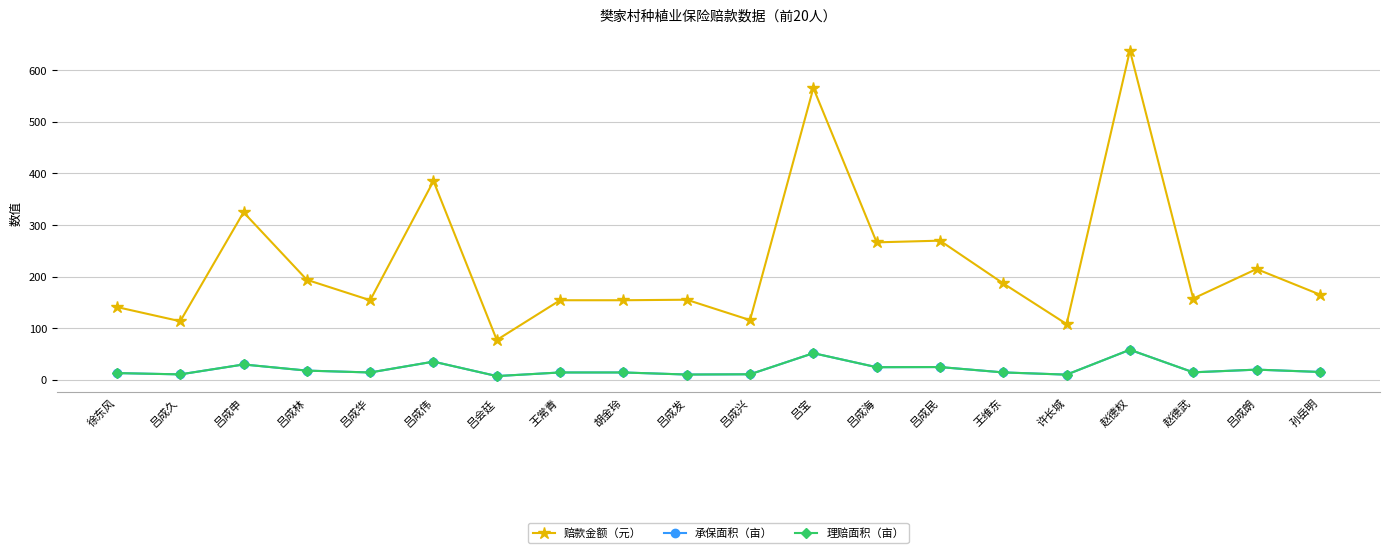

Reading right to left, what are all the values shown in this chart?

赔款金额（元）: 165.0	214.5	157.3	638.0	107.8	186.5	269.5	266.2	565.4	115.5	155.0	154.0	154.0	77.0	385.0	154.0	193.6	324.5	113.3	140.8
承保面积（亩）: 15.0	19.5	14.3	58.0	9.8	14.1	24.5	24.2	51.4	10.5	10.0	14.0	14.0	7.0	35.0	14.0	17.6	29.5	10.3	12.8
理赔面积（亩）: 15.0	19.5	14.3	58.0	9.8	14.1	24.5	24.2	51.4	10.5	10.0	14.0	14.0	7.0	35.0	14.0	17.6	29.5	10.3	12.8